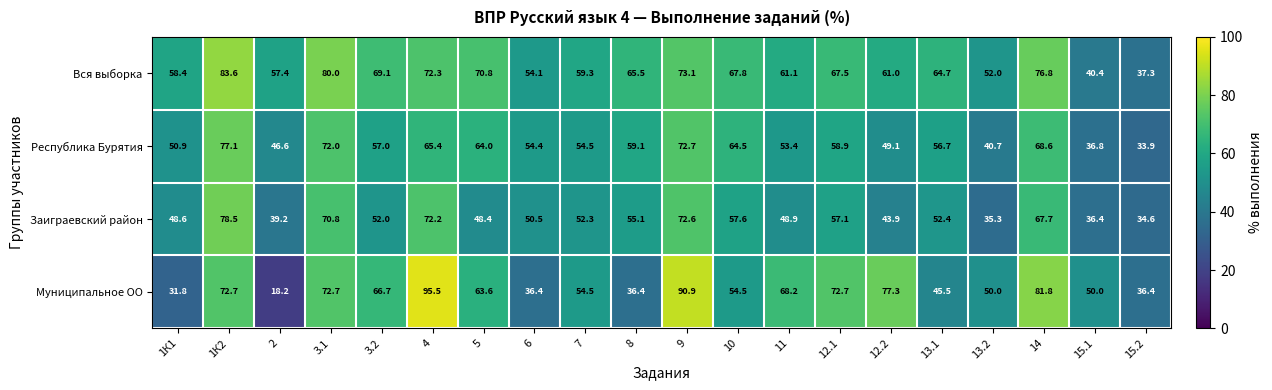

At which category is the sum across all series the highest?

1К2